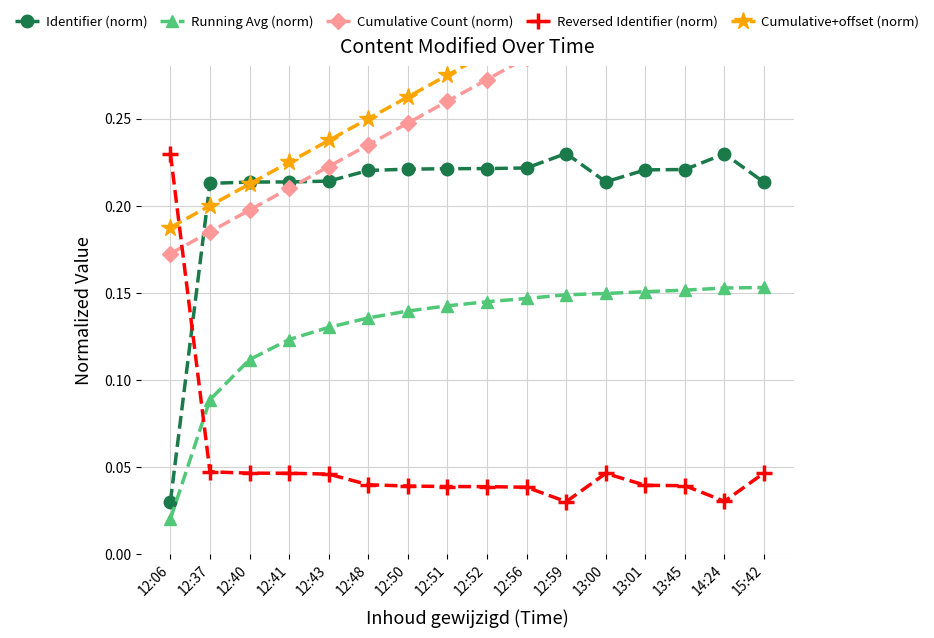

Reading left to right, transcribe all the data shown in this chart.

Identifier (norm): 0.0	0.2	0.2	0.2	0.2	0.2	0.2	0.2	0.2	0.2	0.2	0.2	0.2	0.2	0.2	0.2
Running Avg (norm): 0.0	0.1	0.1	0.1	0.1	0.1	0.1	0.1	0.1	0.1	0.1	0.1	0.2	0.2	0.2	0.2
Cumulative Count (norm): 0.2	0.2	0.2	0.2	0.2	0.2	0.2	0.3	0.3	0.3	0.3	0.3	0.3	0.3	0.3	0.4
Reversed Identifier (norm): 0.2	0.0	0.0	0.0	0.0	0.0	0.0	0.0	0.0	0.0	0.0	0.0	0.0	0.0	0.0	0.0
Cumulative+offset (norm): 0.2	0.2	0.2	0.2	0.2	0.2	0.3	0.3	0.3	0.3	0.3	0.3	0.3	0.4	0.4	0.4